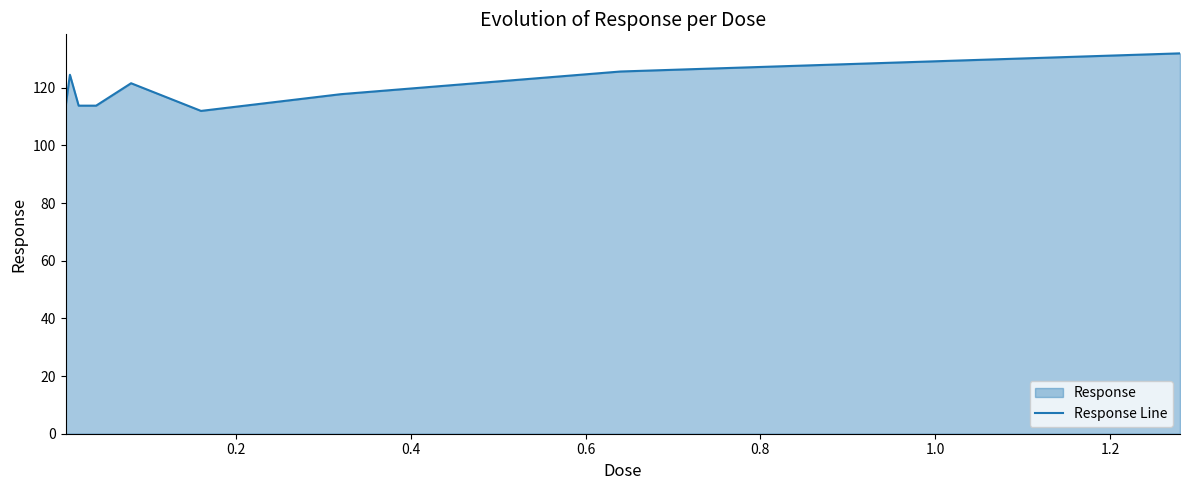

What is the greatest value displayed?

131.9